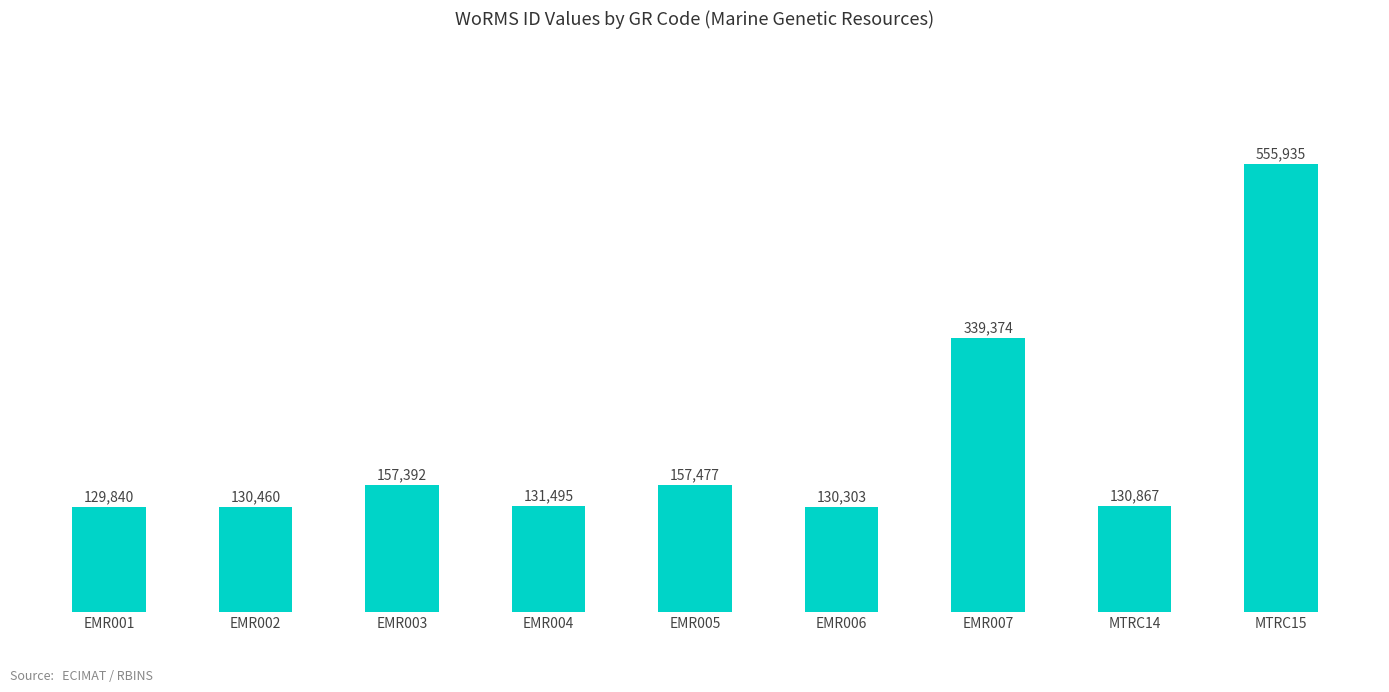

What is the change in value from EMR001 to EMR002?

+620